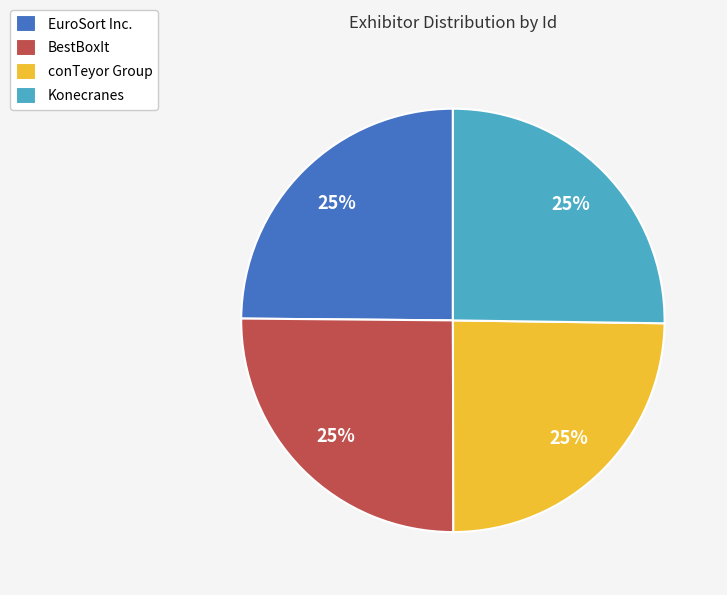

To the nearest percent, what percentage of the pie is BestBoxIt?

25%